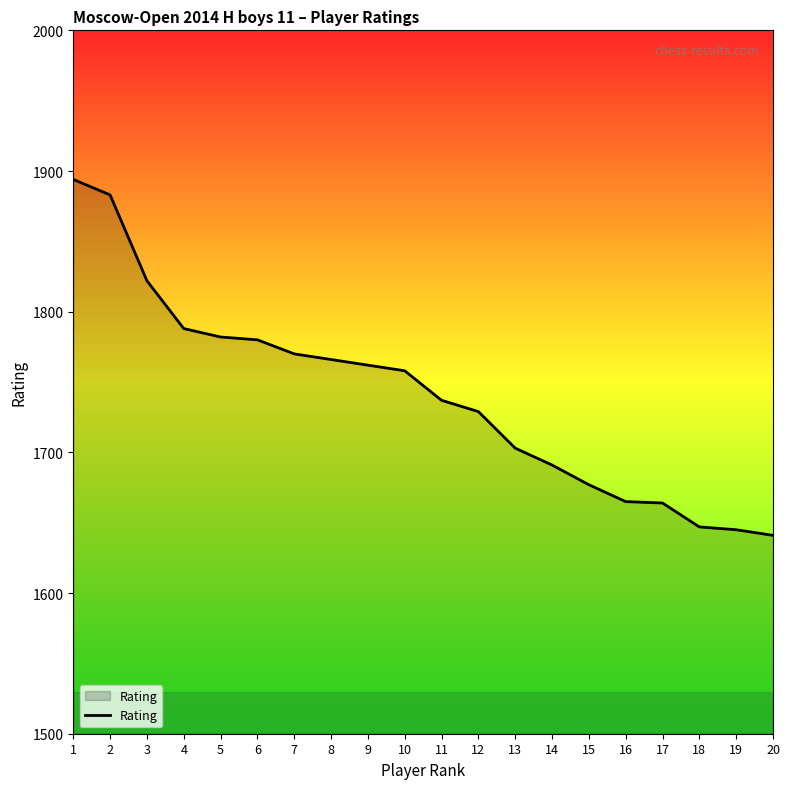

How many lines are shown in the chart?

1